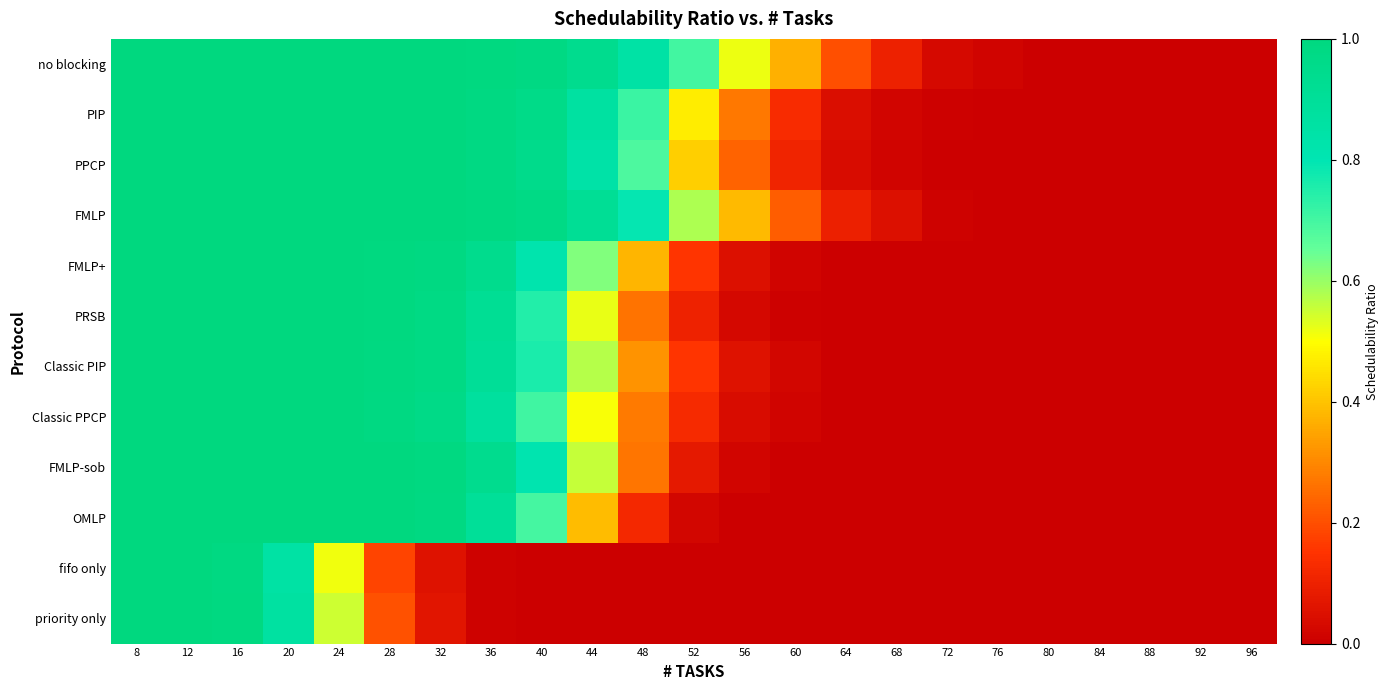

At which category is the sum across all series the highest?

8